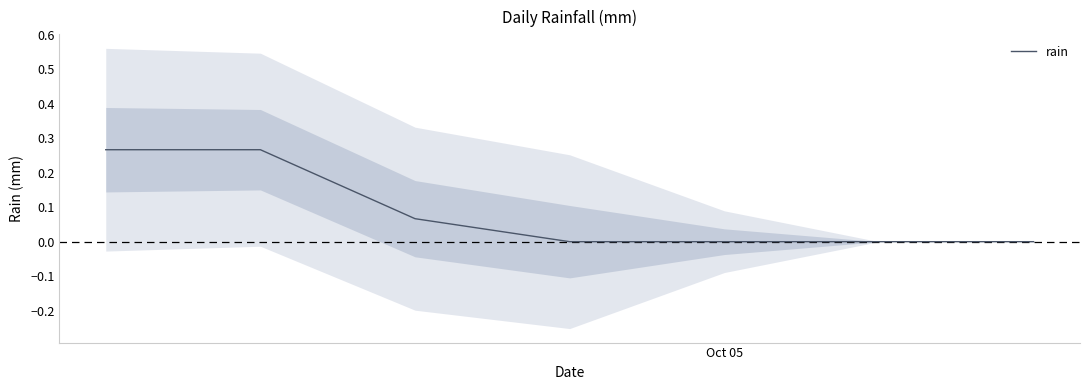

How many positive values are there?

3